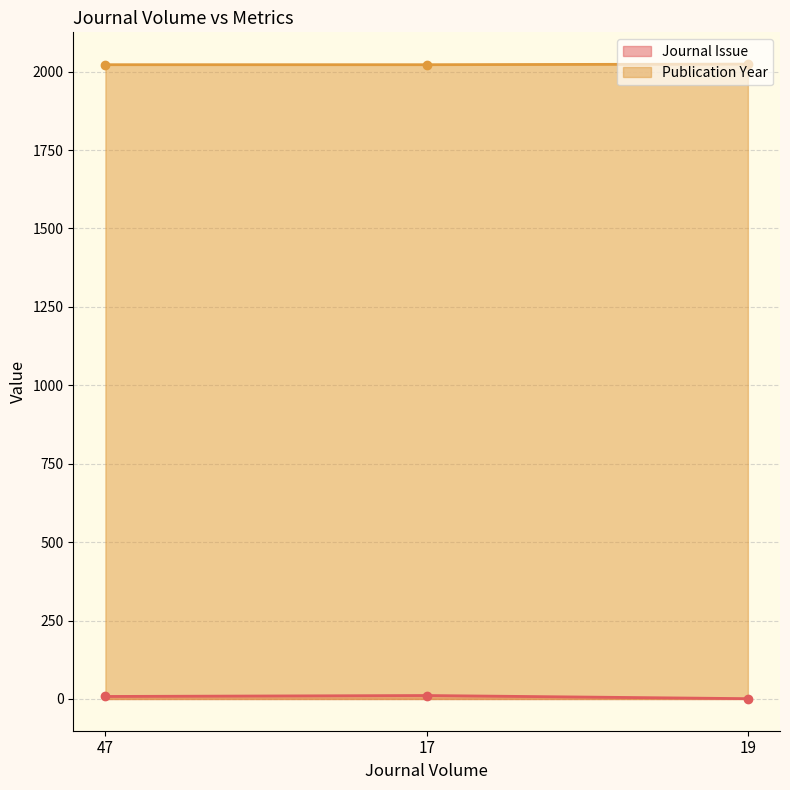

Reading left to right, what are all the values shown in this chart?

Journal Issue: 47=8	17=11	19=1
Publication Year: 47=2022	17=2022	19=2024